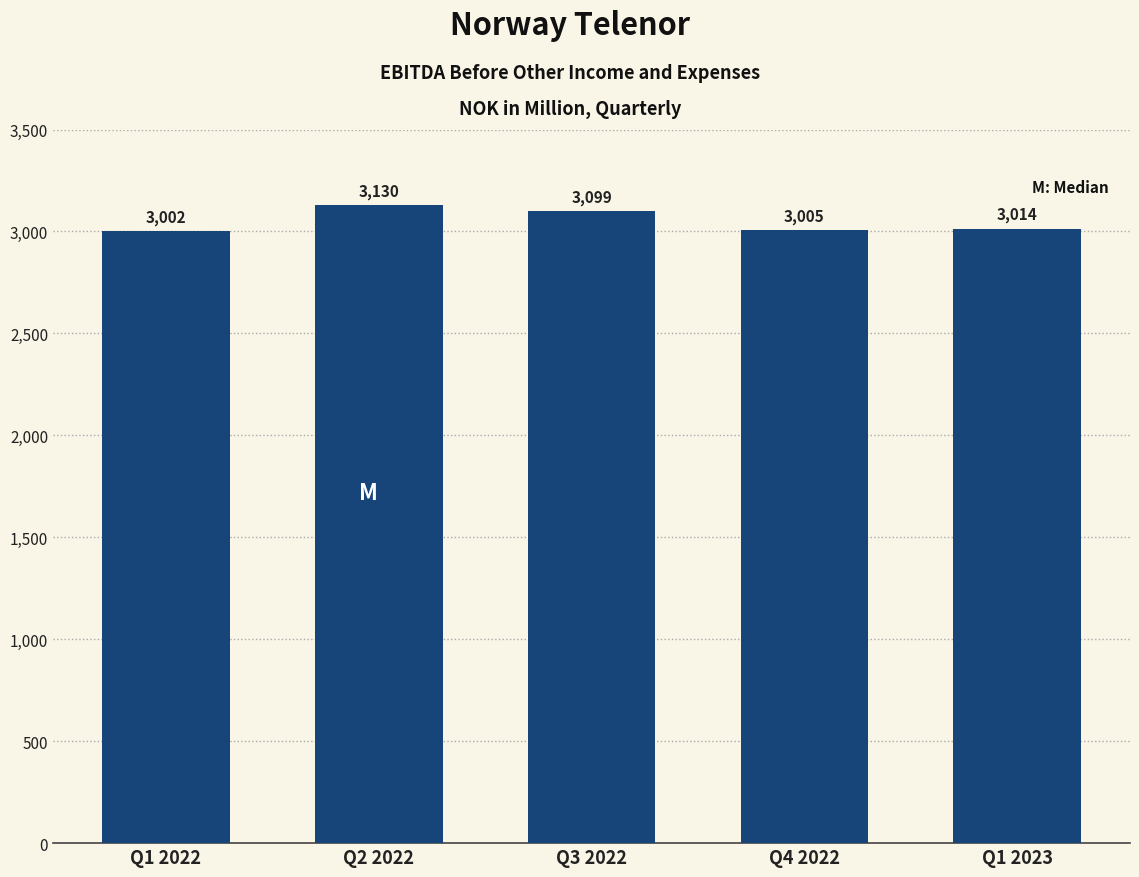

Approximately how many times larger is the value at Q4 2022 compared to Q1 2023?

1.0